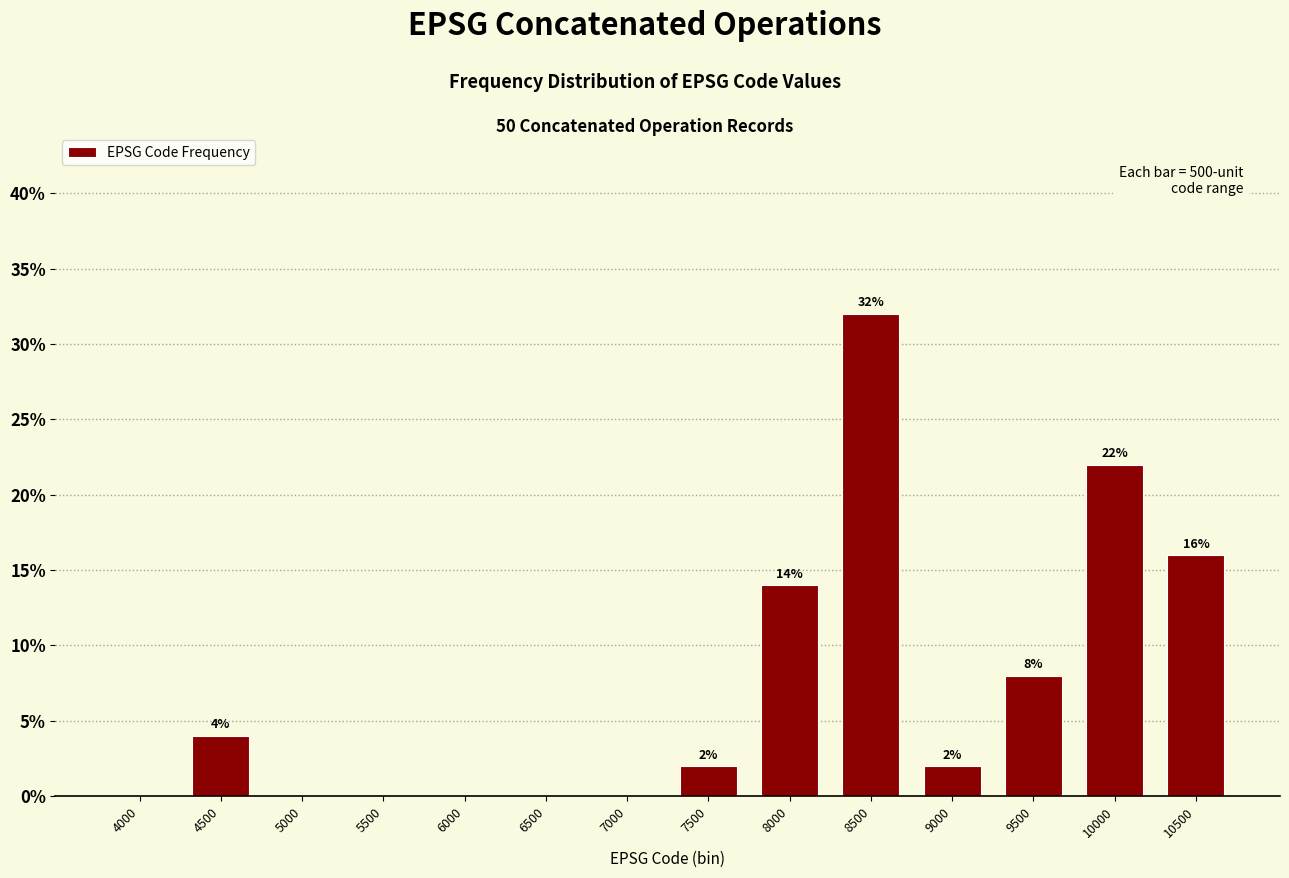

Reading left to right, transcribe all the data shown in this chart.

4000=0.0	4500=4.0	5000=0.0	5500=0.0	6000=0.0	6500=0.0	7000=0.0	7500=2.0	8000=14.0	8500=32.0	9000=2.0	9500=8.0	10000=22.0	10500=16.0